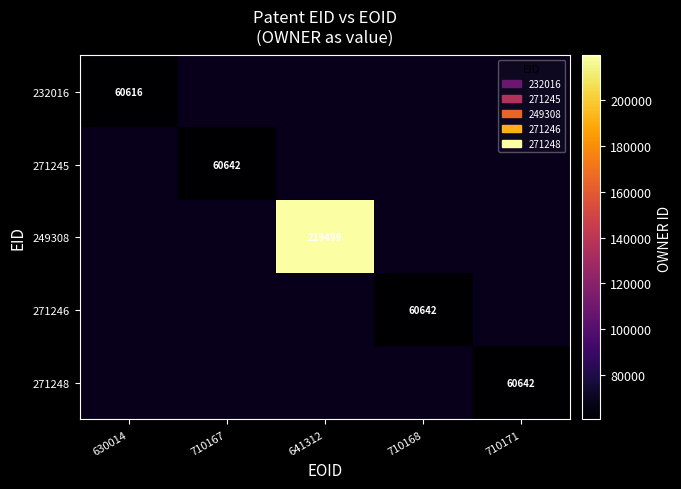

True or false: 232016 has a value of 60616 at 630014.

True